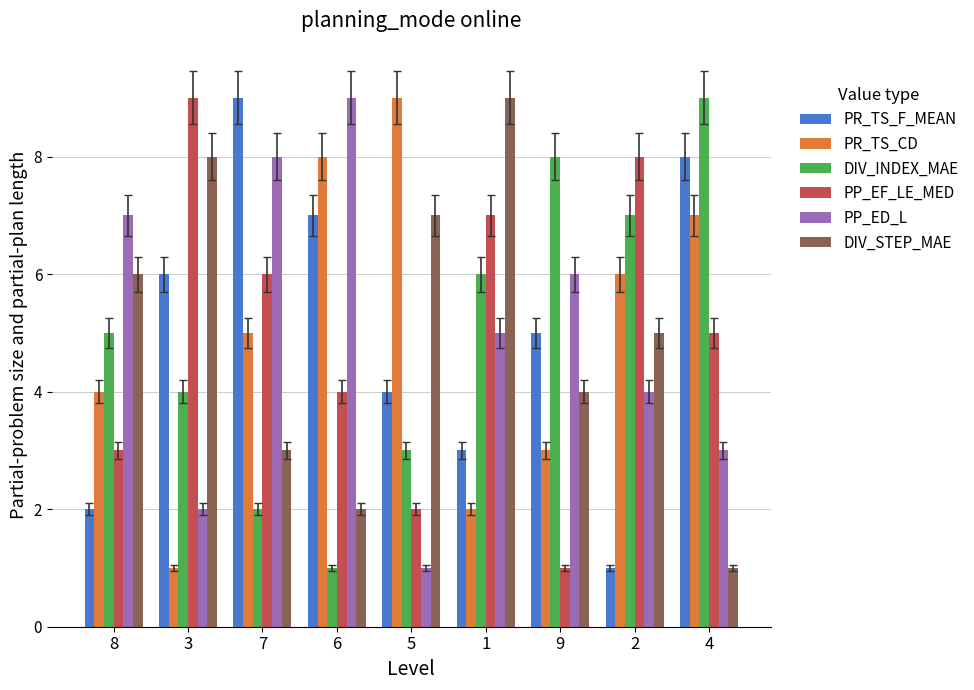

What is the difference between the highest and lowest values at 8?

5